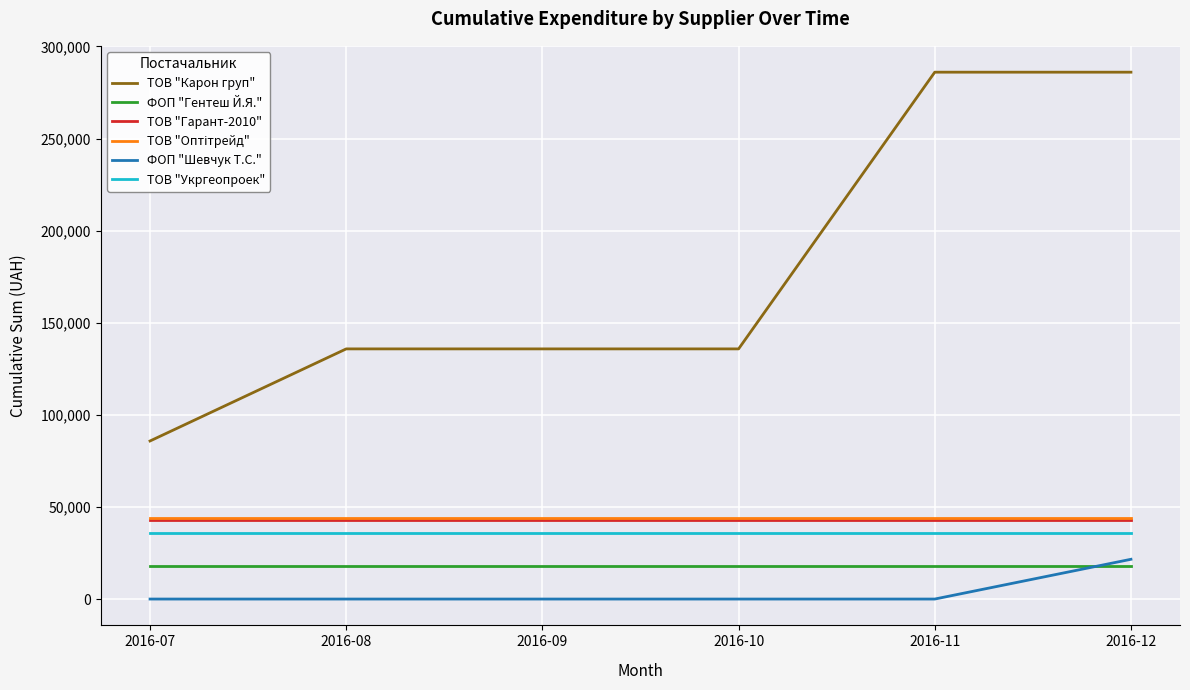

The ТОВ "Гарант-2010" series shows 24528.3 at 2016-08. True or false?

False